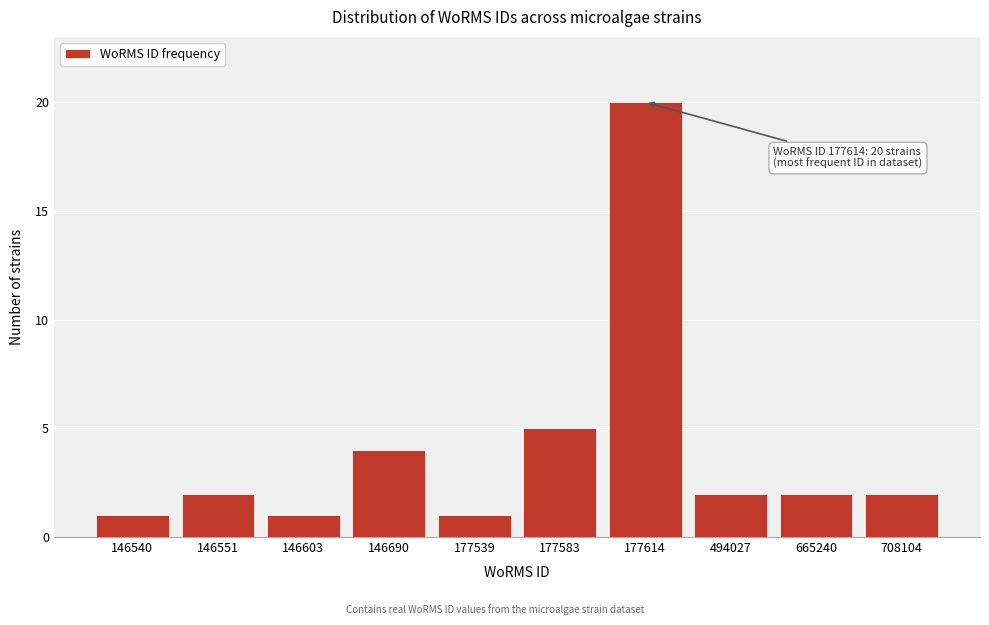

Reading right to left, what are all the values shown in this chart?

2	2	2	20	5	1	4	1	2	1